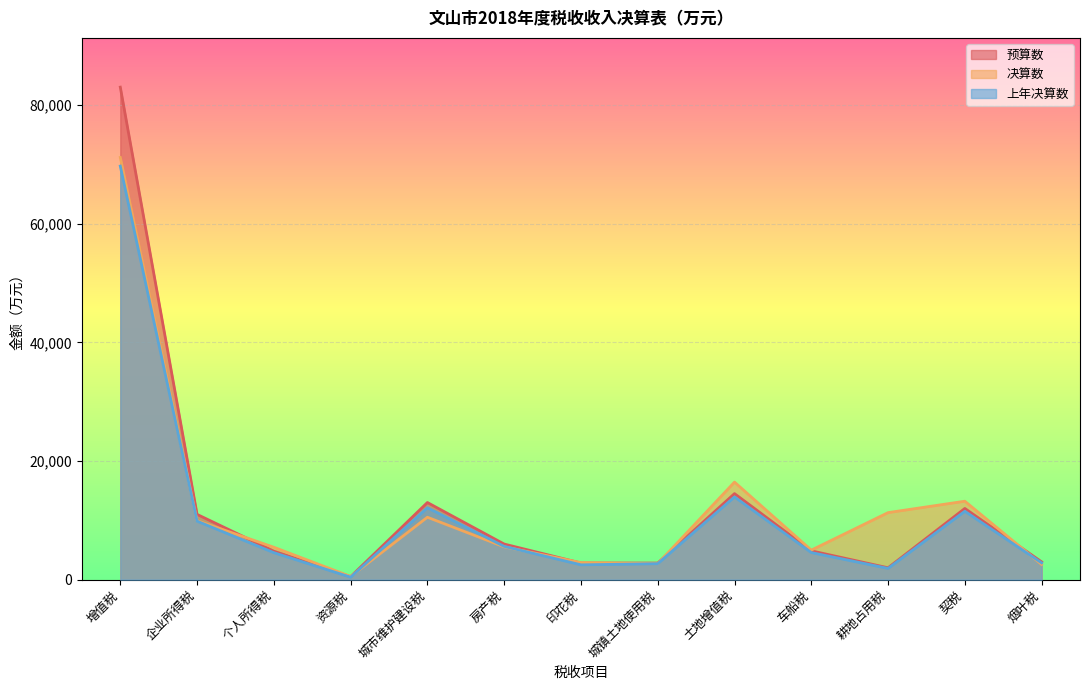

Rank the series by their average value, from highest to lowest.

预算数, 决算数, 上年决算数